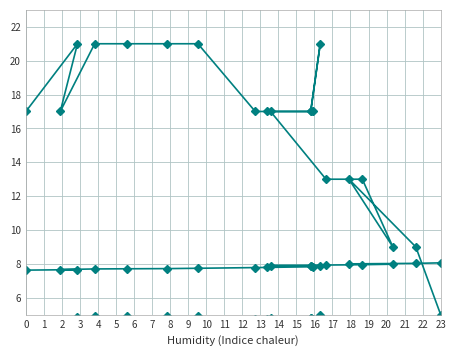

What position from the left is 0?

2